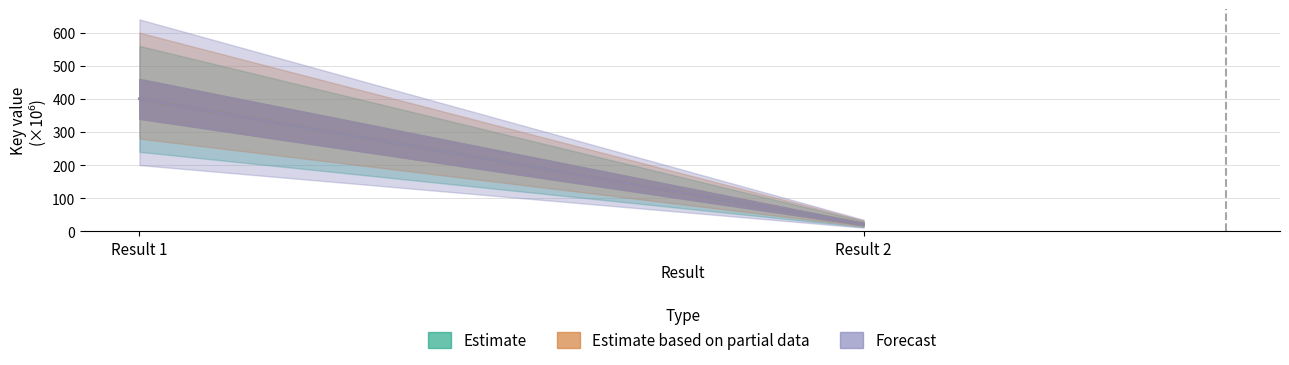

Reading left to right, transcribe all the data shown in this chart.

Estimate: Result 1=400.1	Result 2=21.7
Estimate based on partial data: Result 1=400.1	Result 2=21.7
Forecast: Result 1=400.1	Result 2=21.7